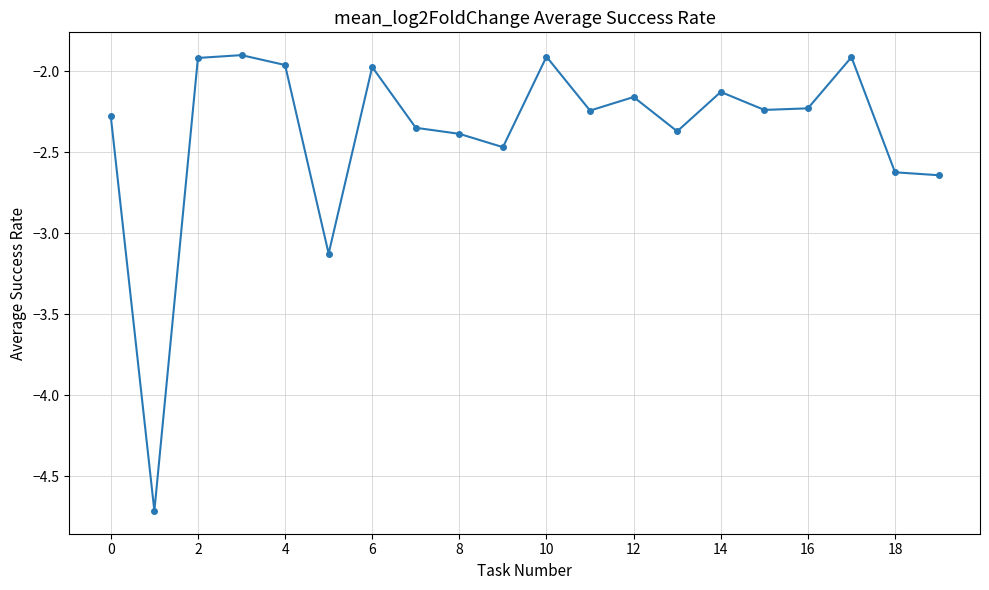

What is the value of the 15th point from the left?

-2.1